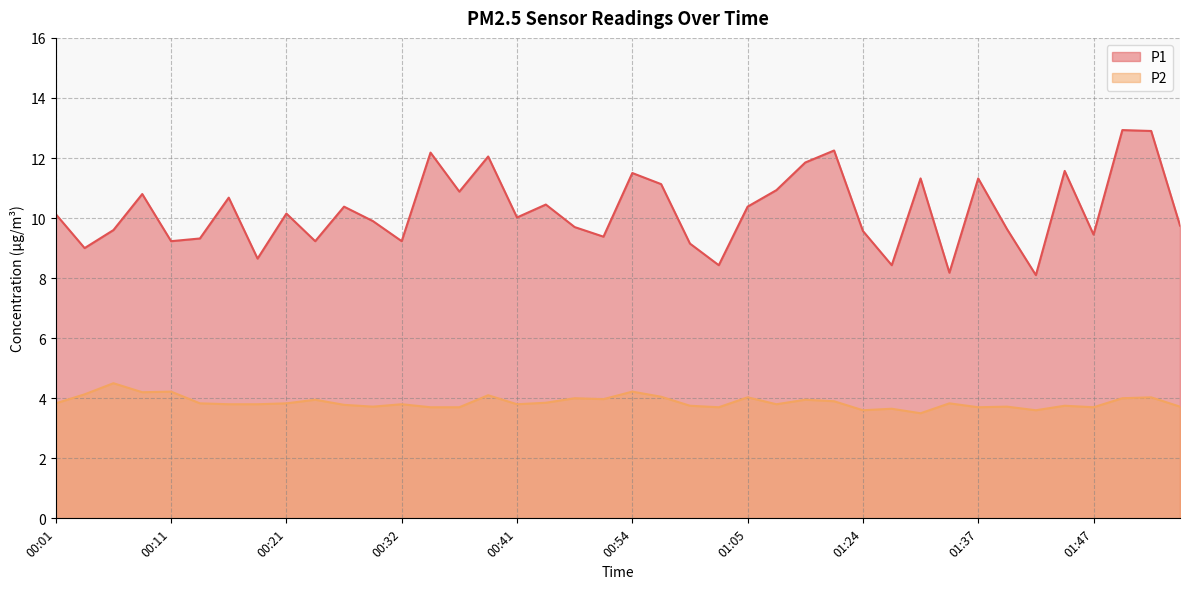

What is the label of the 22nd point from the left?

00:57